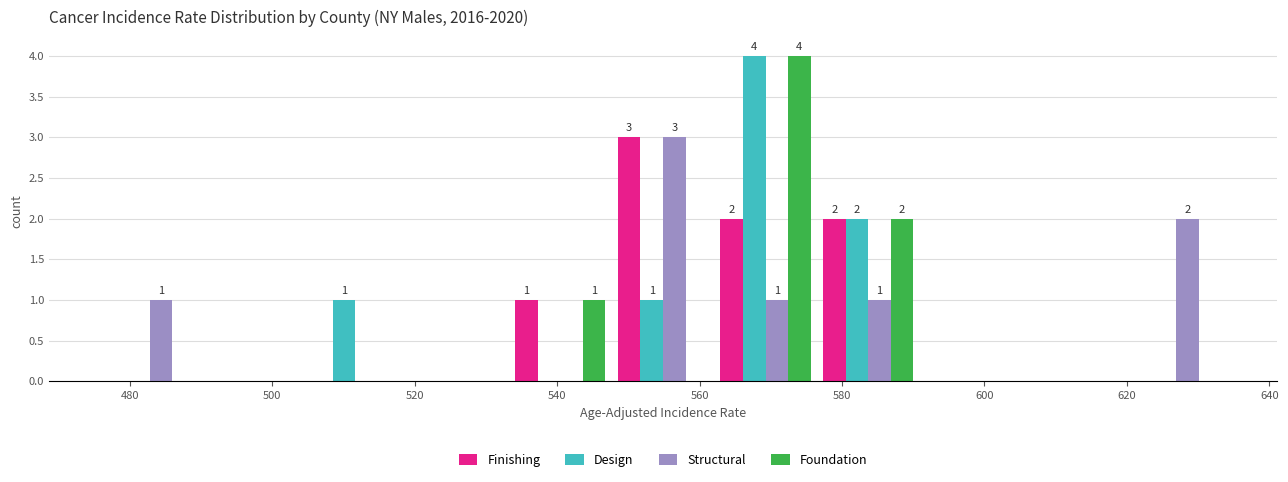

In the Finishing series, which range on the x-axis has the tallest bar?

548 to 562